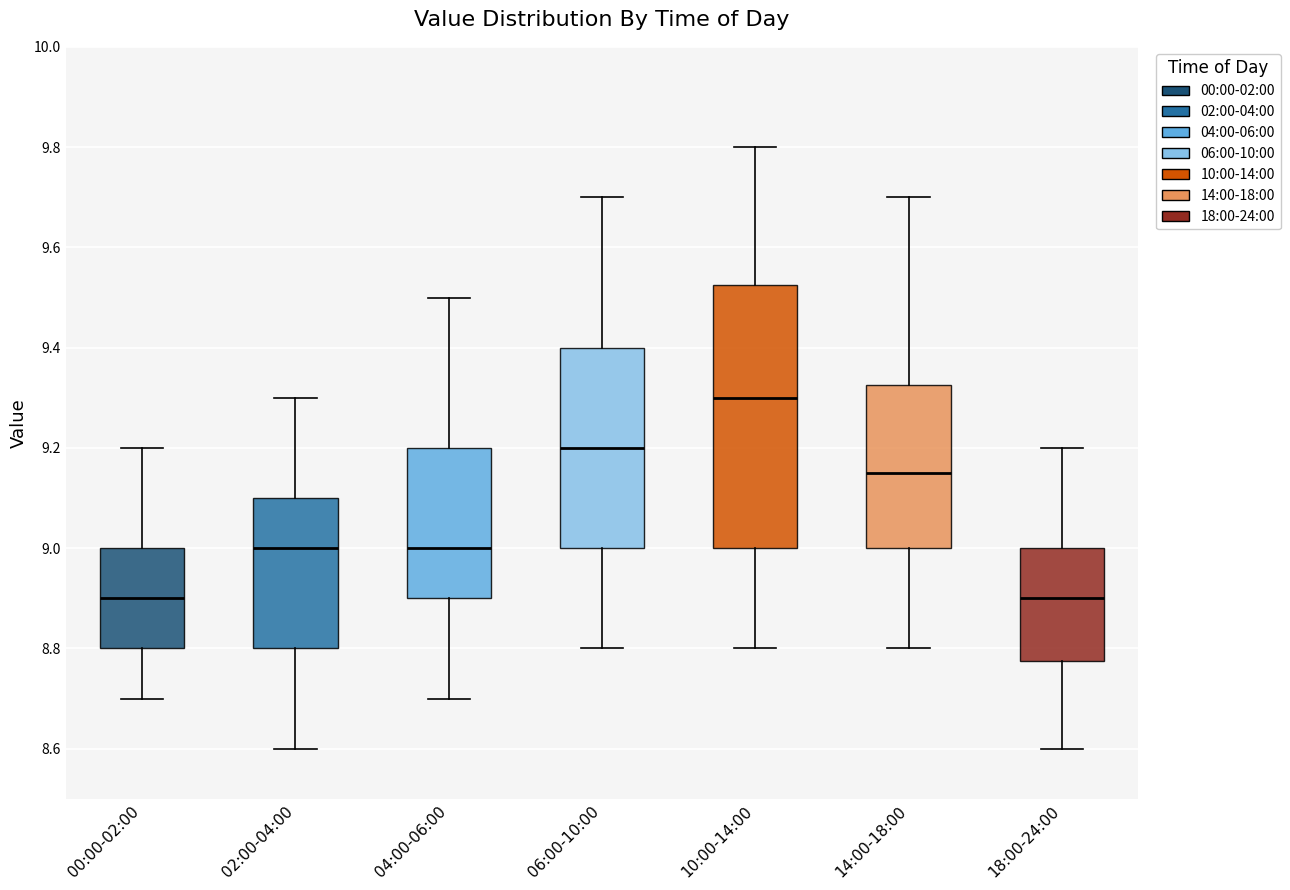

Reading left to right, read every box against the y-axis: the position of its median line, the range the box covers, and the ends of its whiskers. The values are not printed on the chart, so give them approximately, as read against the axis.

00:00-02:00: median 8.90, box 8.80 to 9.00, whiskers 8.70 to 9.20
02:00-04:00: median 9.00, box 8.80 to 9.10, whiskers 8.60 to 9.30
04:00-06:00: median 9.00, box 8.90 to 9.20, whiskers 8.70 to 9.50
06:00-10:00: median 9.20, box 9.00 to 9.40, whiskers 8.80 to 9.70
10:00-14:00: median 9.30, box 9.00 to 9.52, whiskers 8.80 to 9.80
14:00-18:00: median 9.16, box 9.00 to 9.32, whiskers 8.80 to 9.70
18:00-24:00: median 8.90, box 8.78 to 9.00, whiskers 8.60 to 9.20